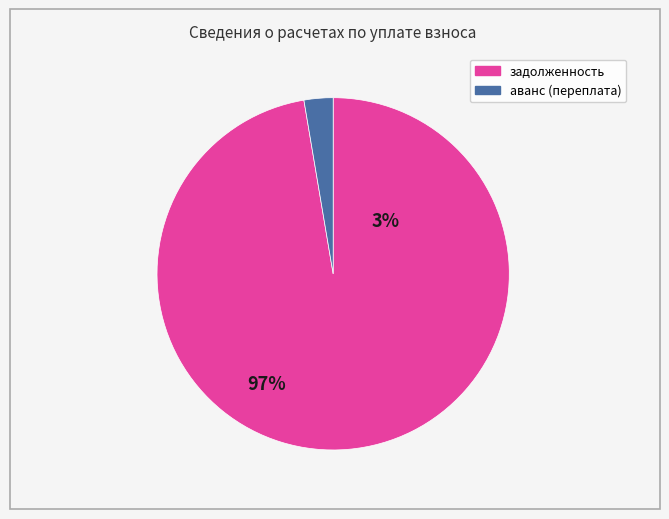

Does any single category account for the majority?

Yes